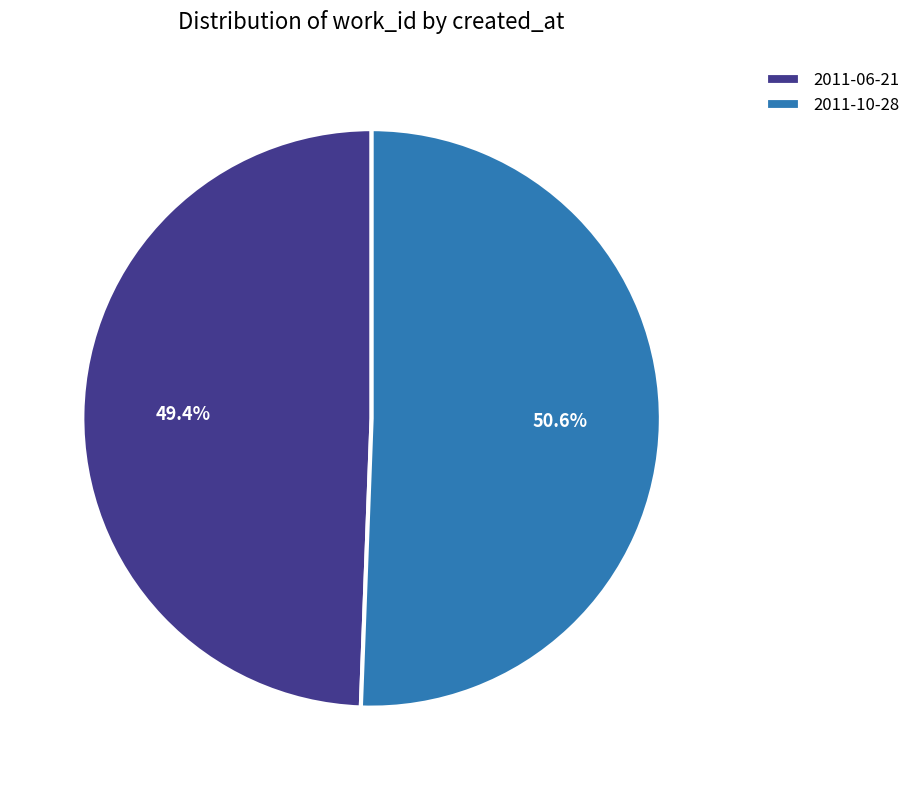

Between 2011-06-21 and 2011-10-28, which is larger?

2011-10-28